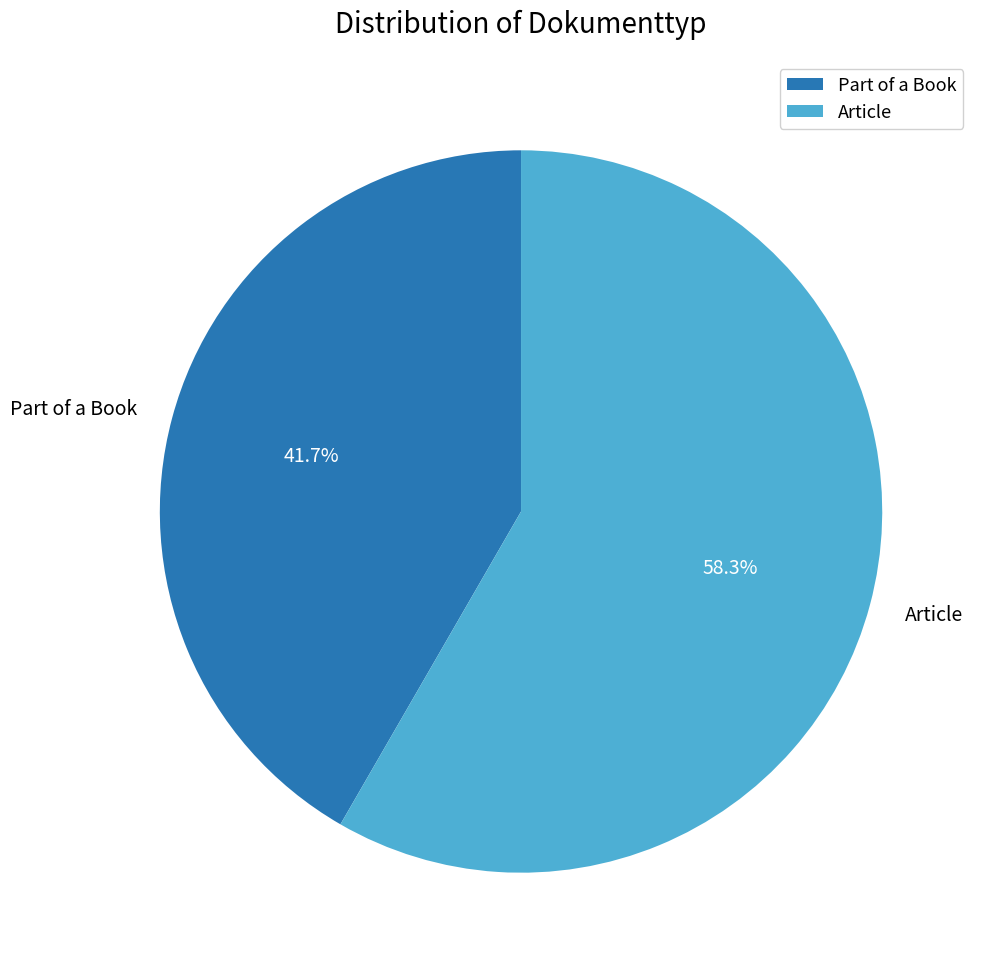

To the nearest percent, what portion does Part of a Book represent?

42%